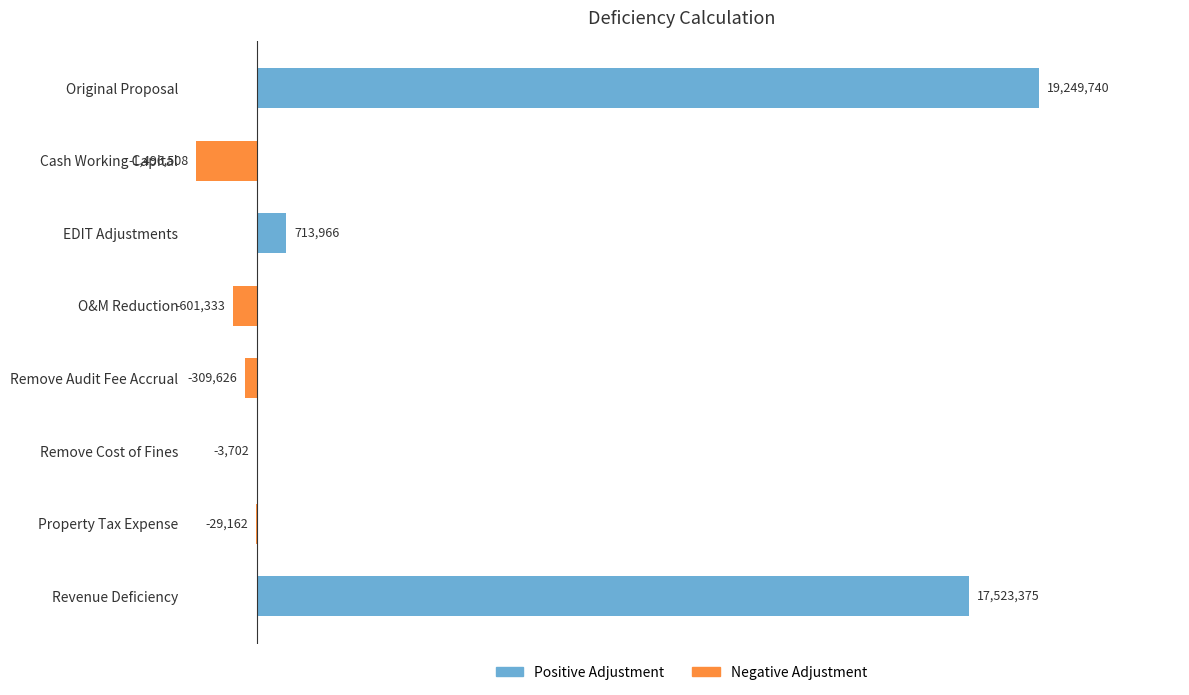

What is the difference between the second highest and second lowest values?

18124708.0